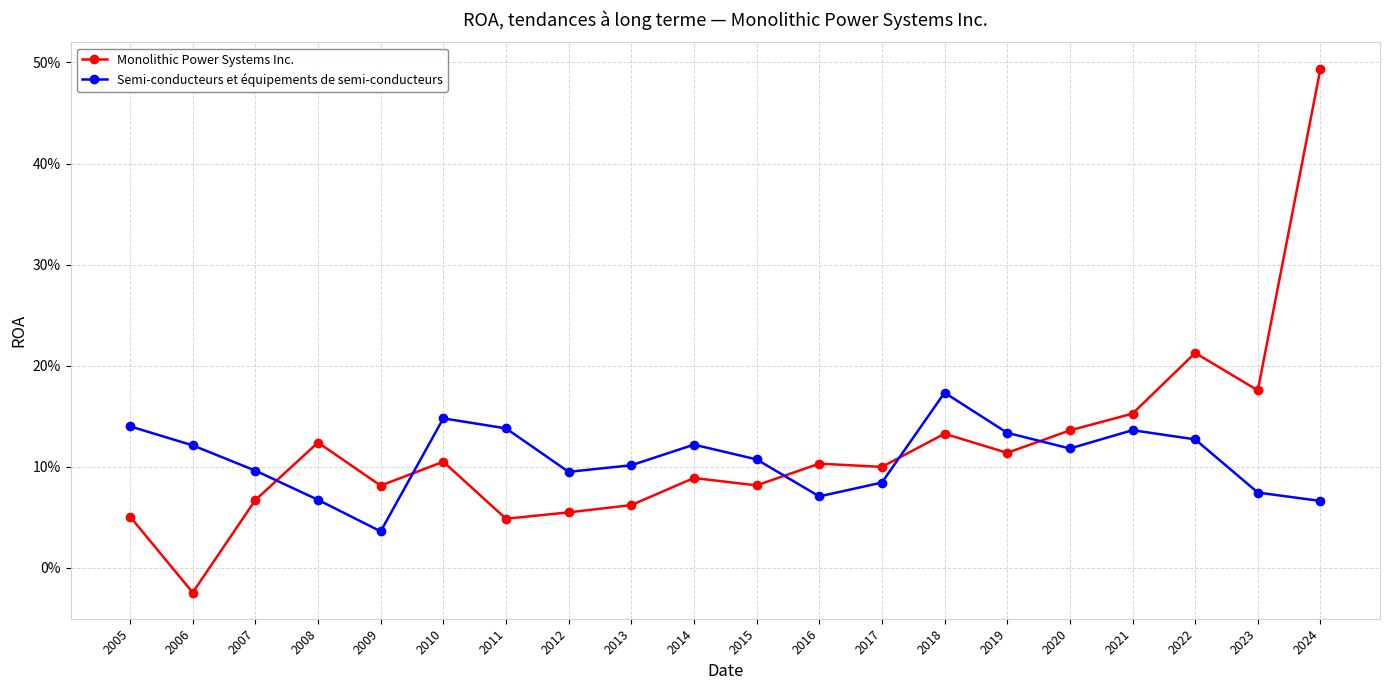

Does the chart display data point markers on the line(s)?

Yes